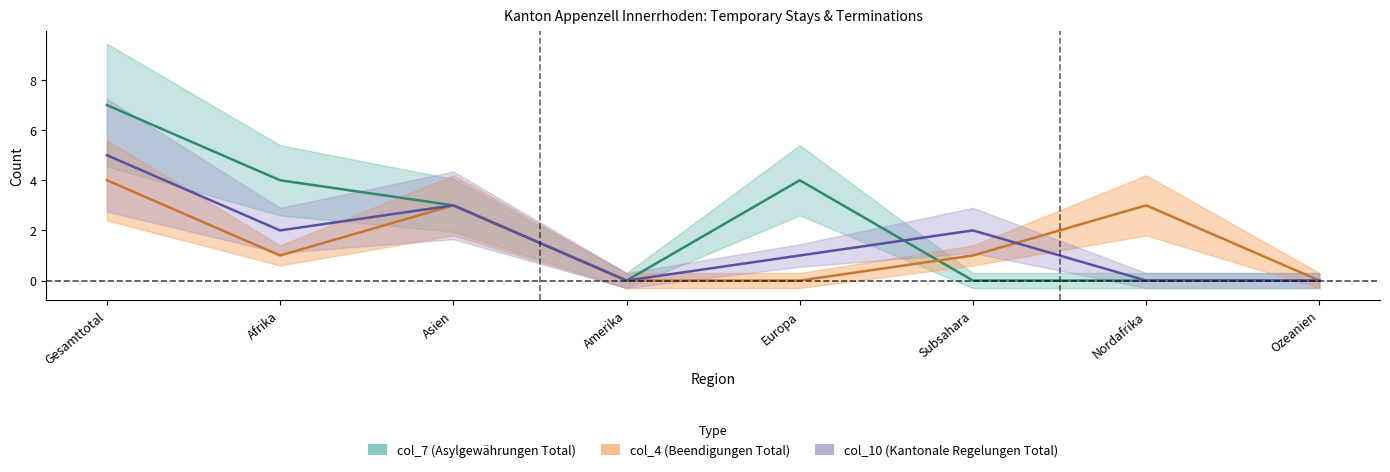

Reading left to right, list all the values displayed in this chart.

col_7: Gesamttotal=7	Afrika=4	Asien=3	Amerika=0	Europa=4	Subsahara=0	Nordafrika=0	Ozeanien=0
col_4: Gesamttotal=4	Afrika=1	Asien=3	Amerika=0	Europa=0	Subsahara=1	Nordafrika=3	Ozeanien=0
col_10: Gesamttotal=5	Afrika=2	Asien=3	Amerika=0	Europa=1	Subsahara=2	Nordafrika=0	Ozeanien=0